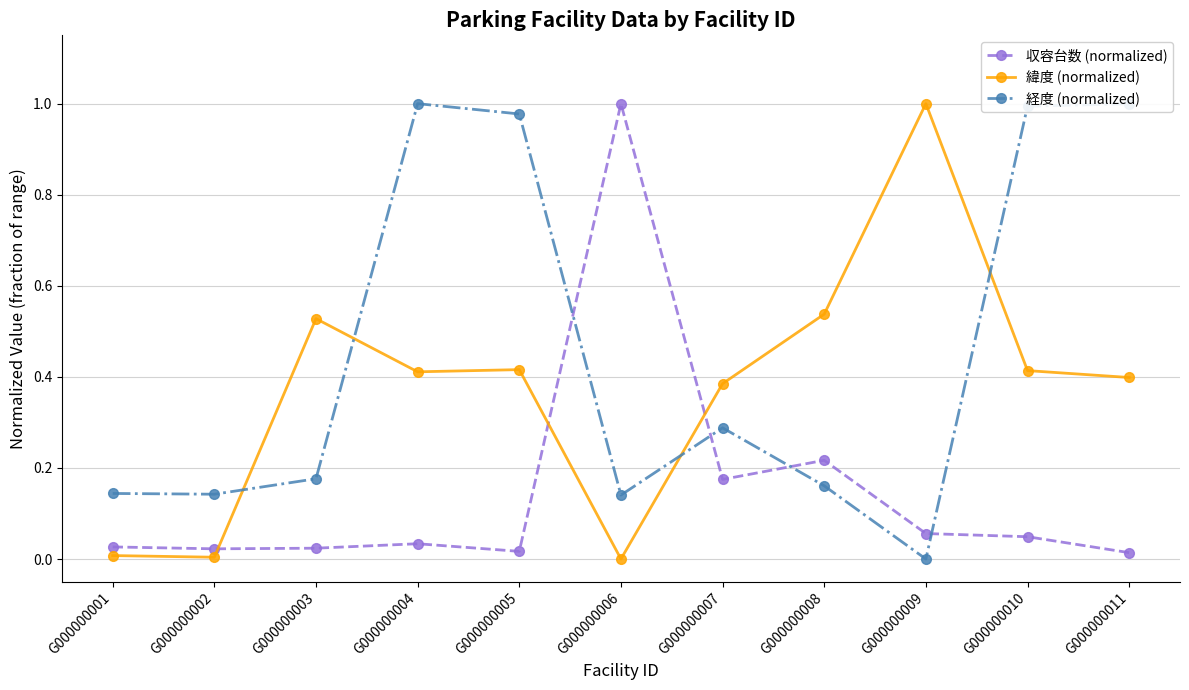

Which series changed the most between G000000005 and G000000008?

経度 (normalized)